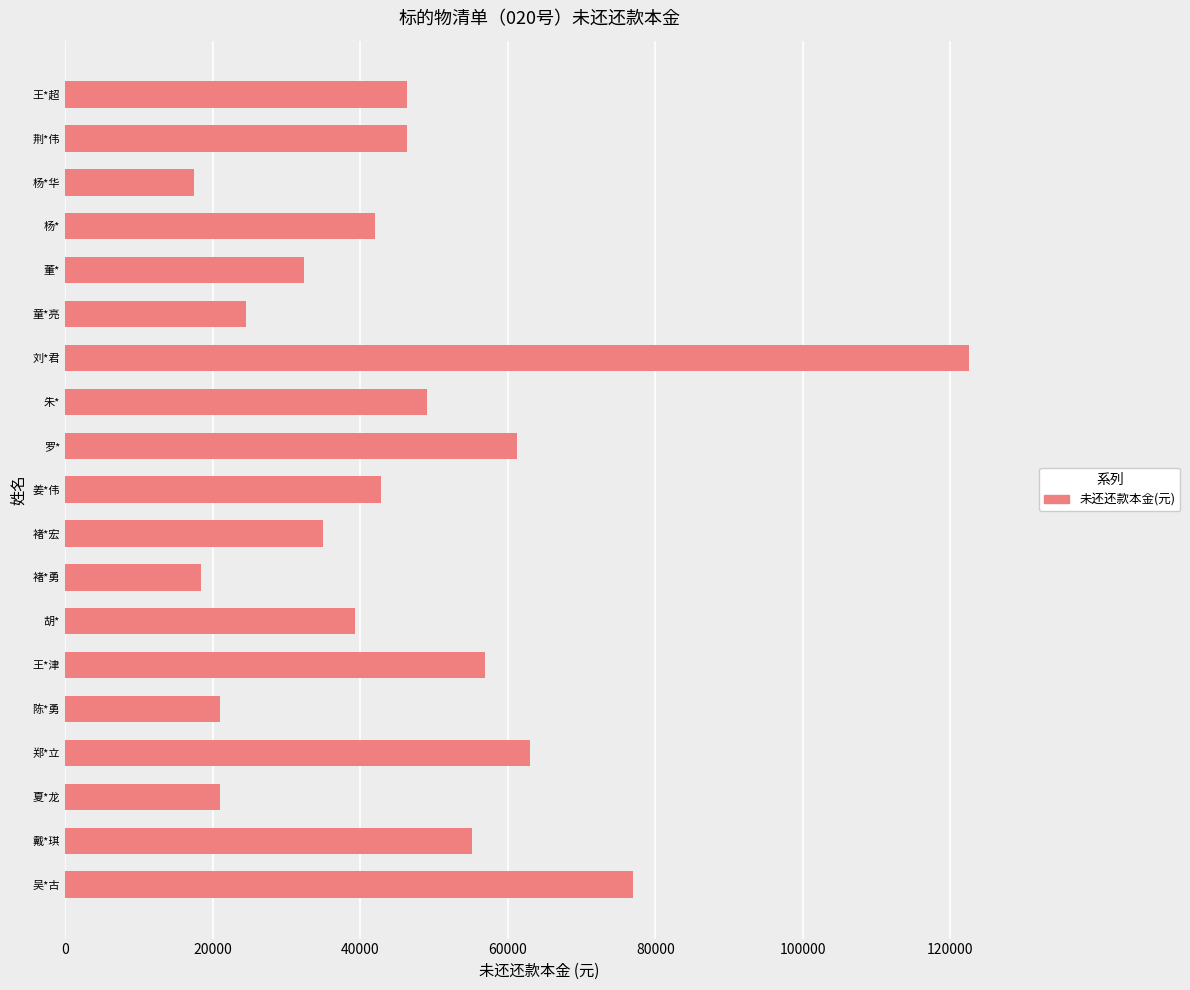

Does the chart contain any negative values?

No